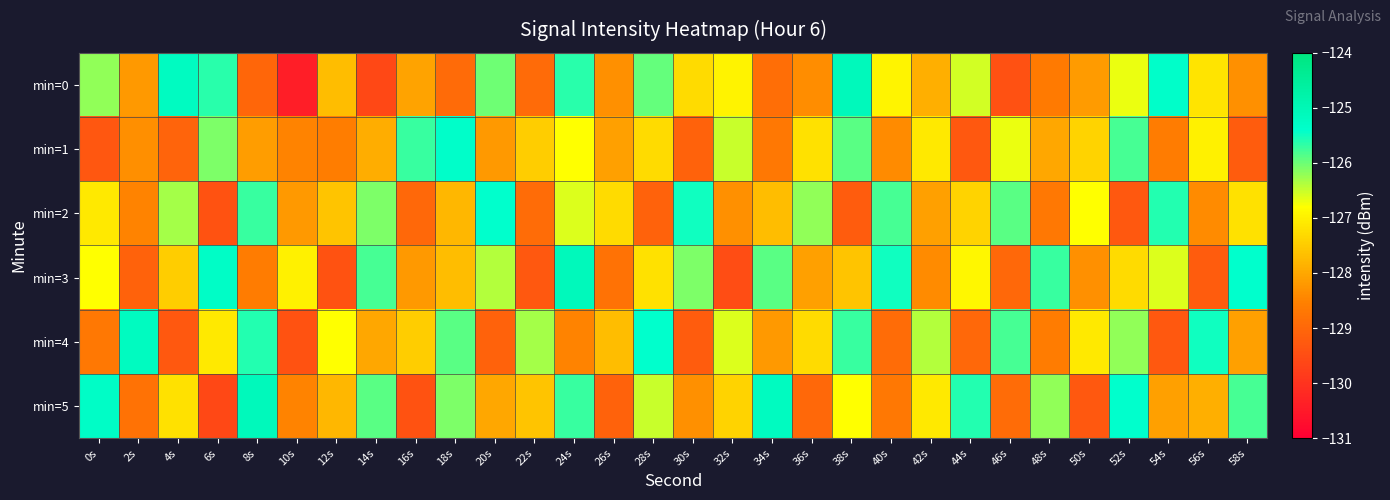

How many series are shown in this chart?

6